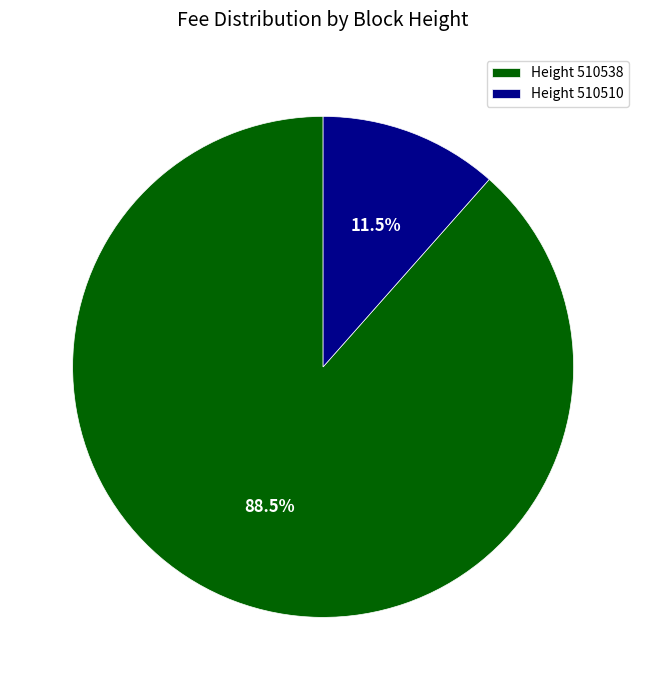

What is the largest slice in the pie chart?

Height 510538